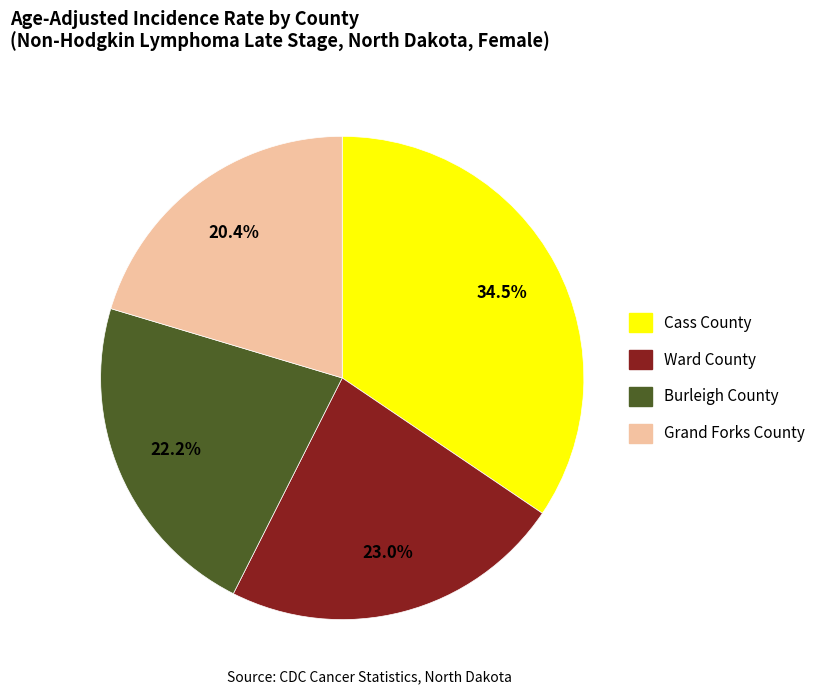

Count the number of slices in the pie.

4